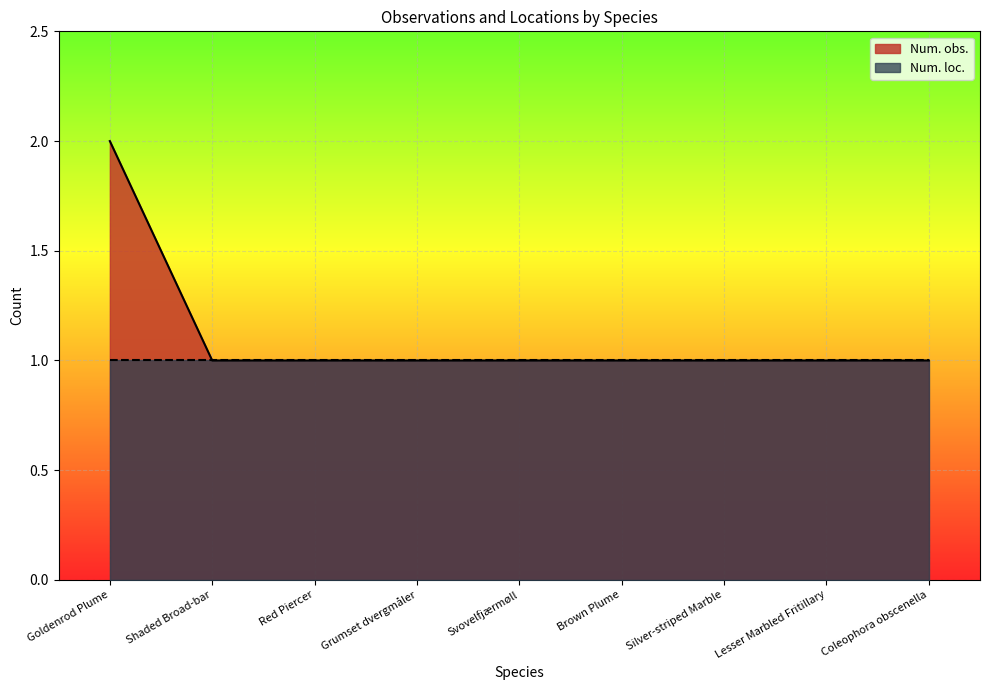

List the series in order of their peak value, highest first.

Num. obs., Num. loc.